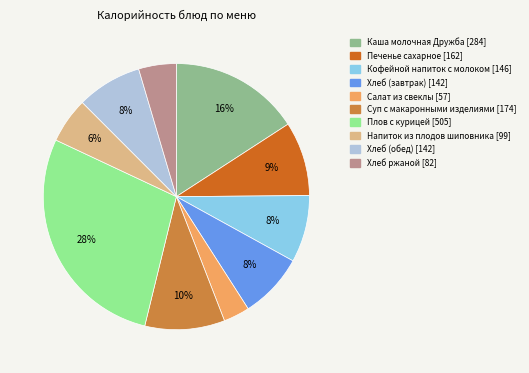

How many slices are in this pie chart?

10